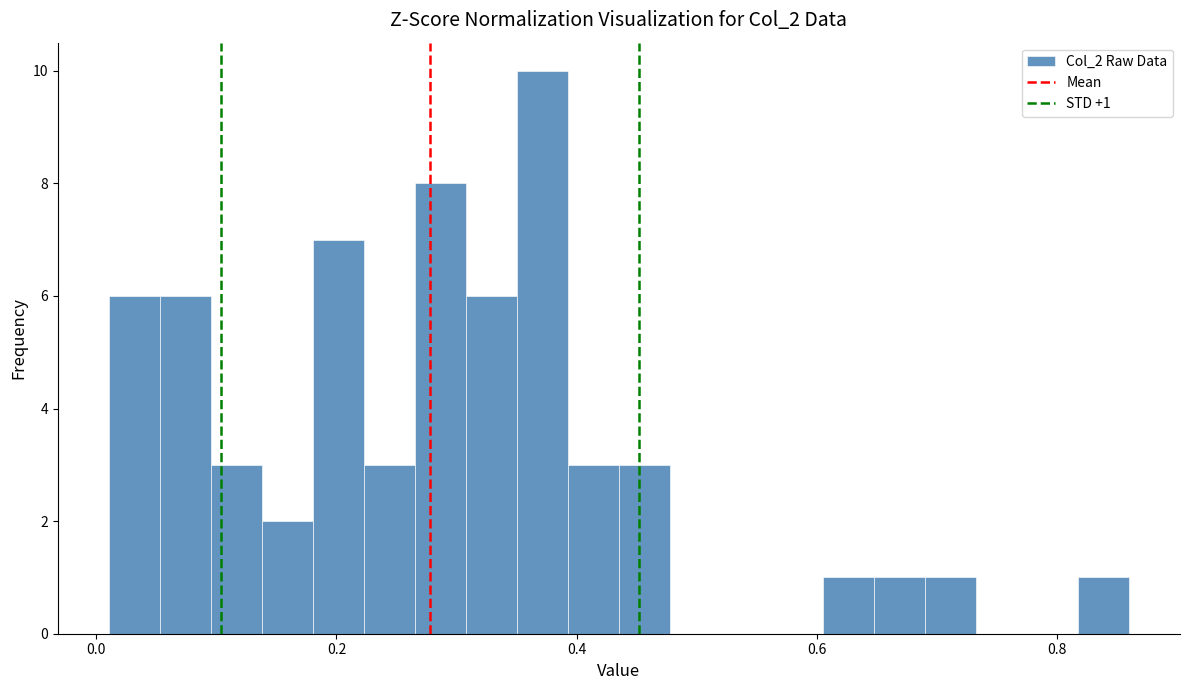

Read against the x-axis, roughly where is the centre of the tallest bar?

0.38